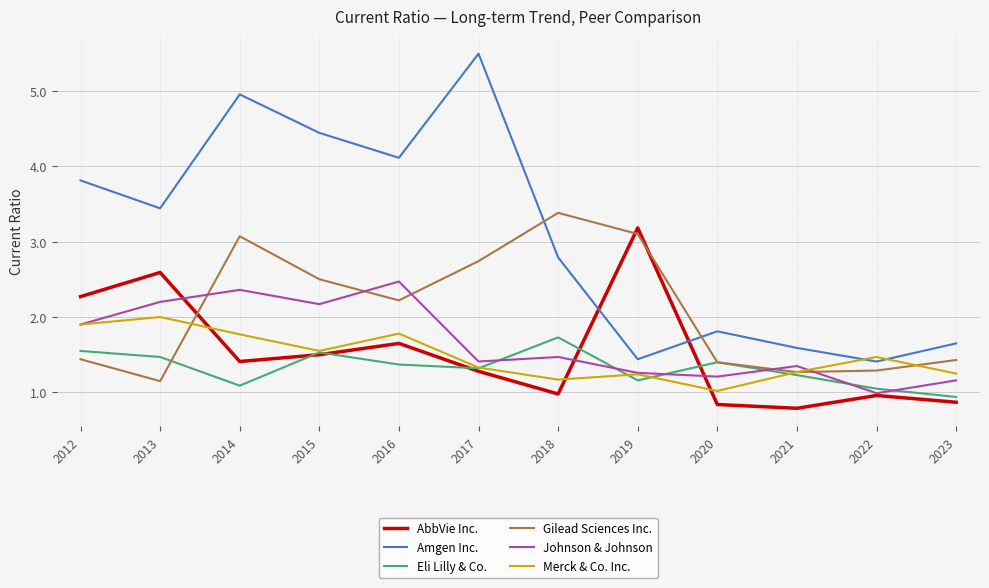

How many lines are shown in the chart?

6